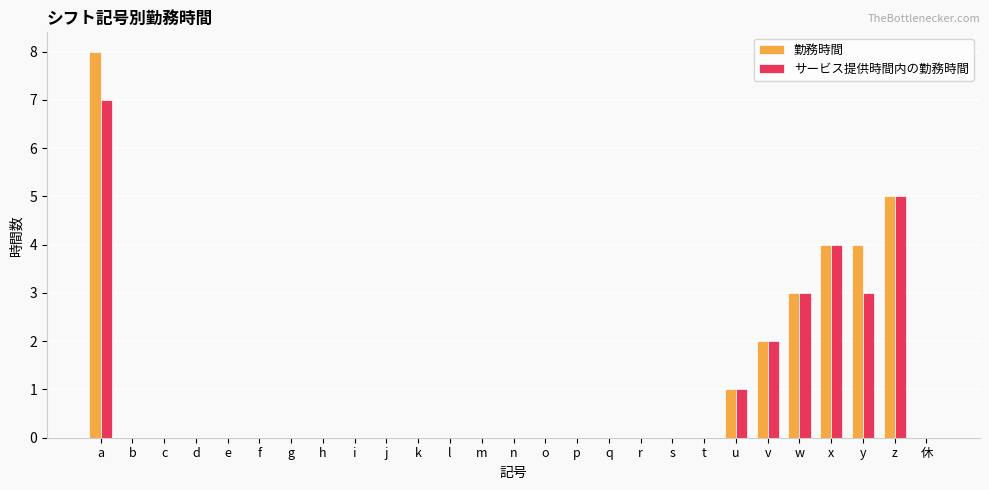

What is the greatest value displayed?

8